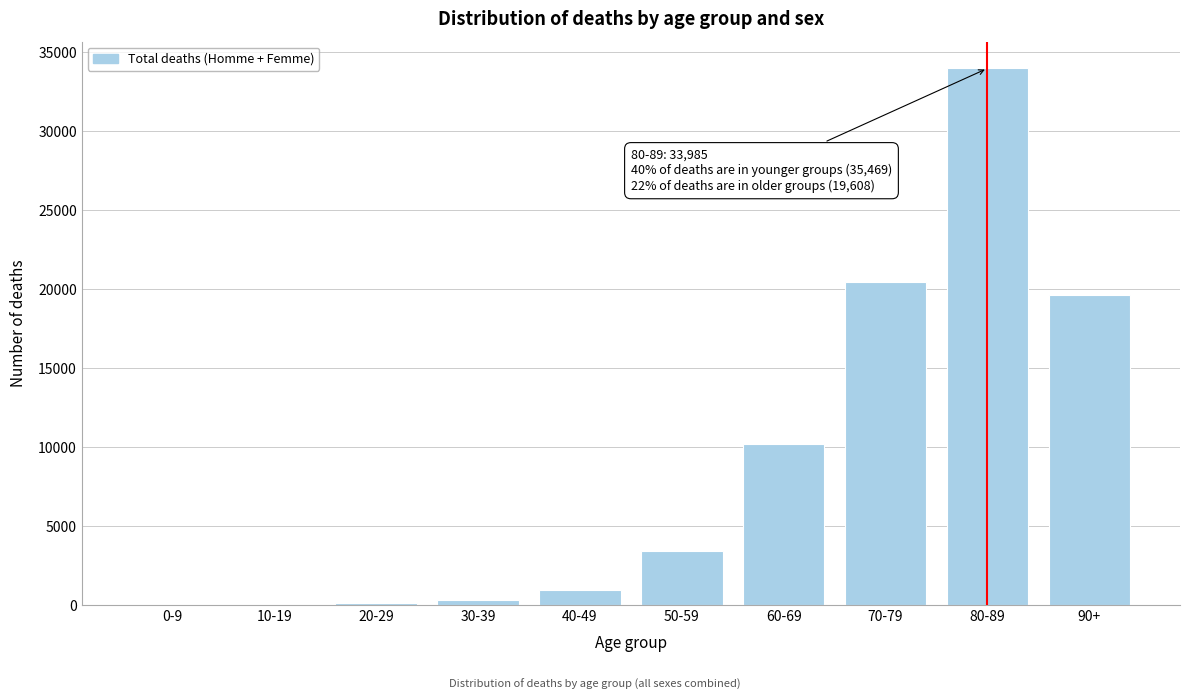

What is the sum of all values?

89062